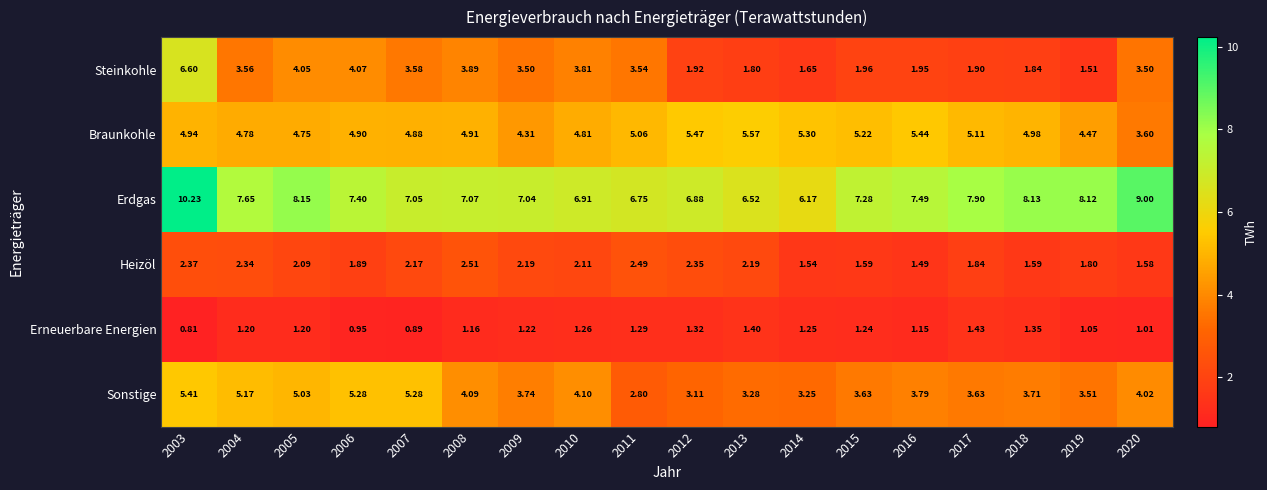

Which series has the largest total across all categories?

Erdgas